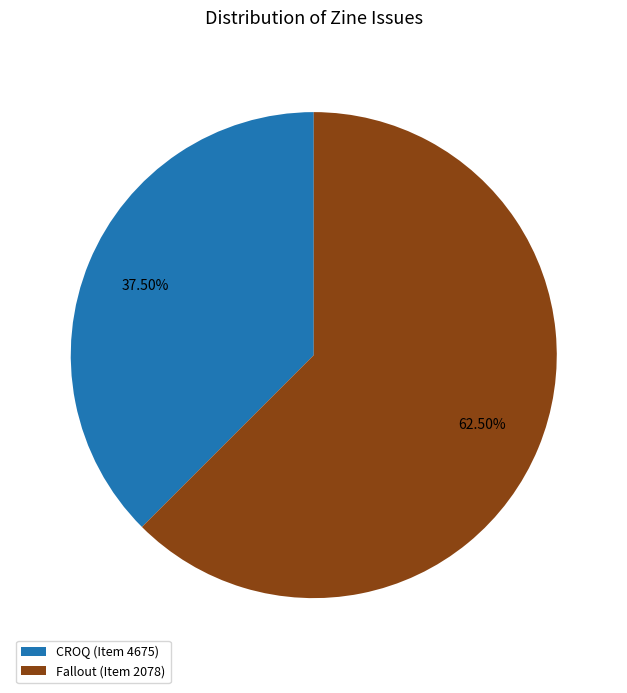

Does any single category account for the majority?

Yes